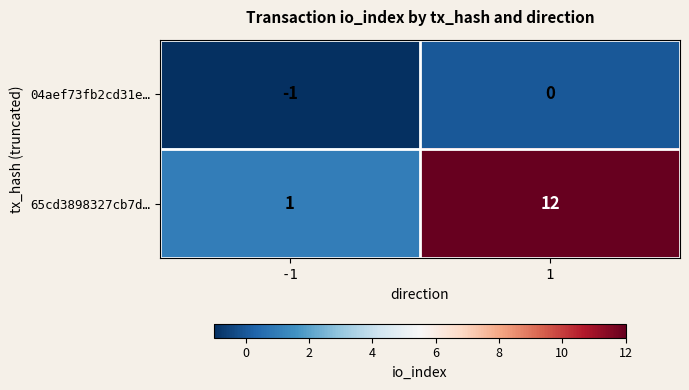

What is the sum of the 65cd3898327cb7d… values at -1 and 1?

13